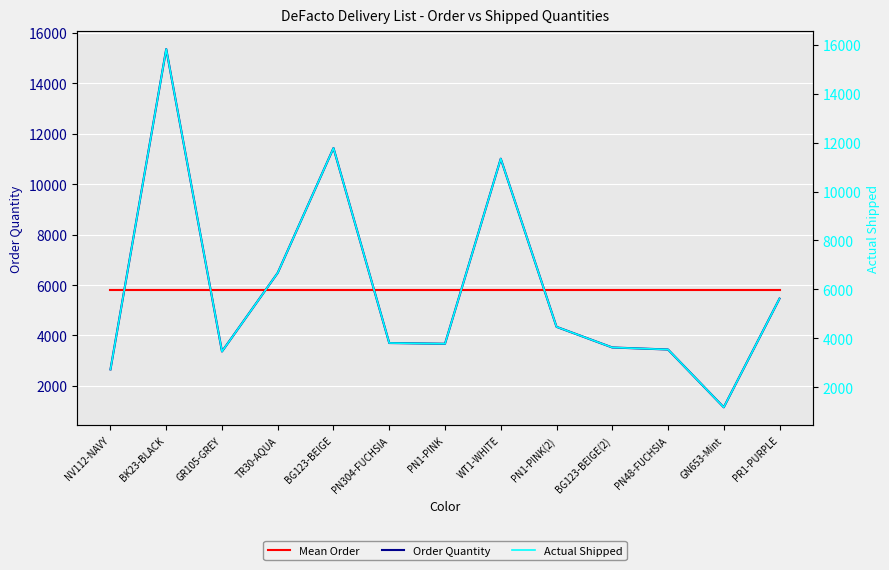

What are all the series names shown in the legend?

Order Quantity, Mean Order, Actual Shipped